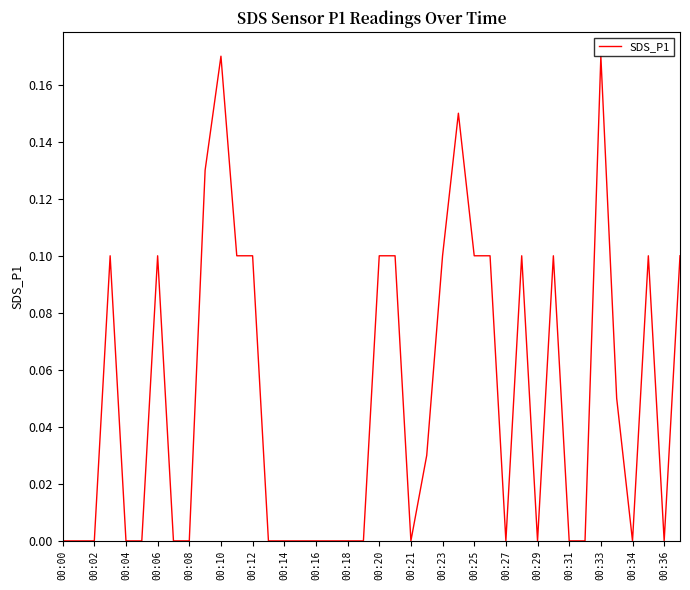

What is the sum of all values?

2.0